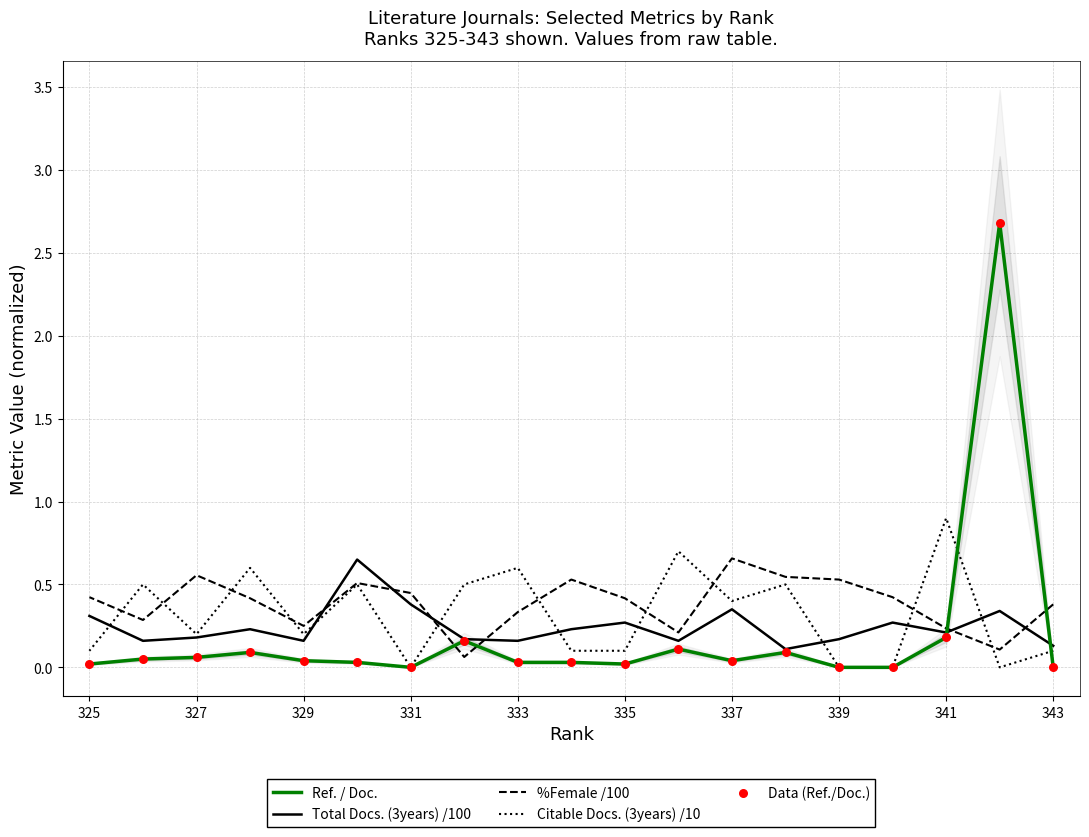

Which series has the largest total across all categories?

%Female /100